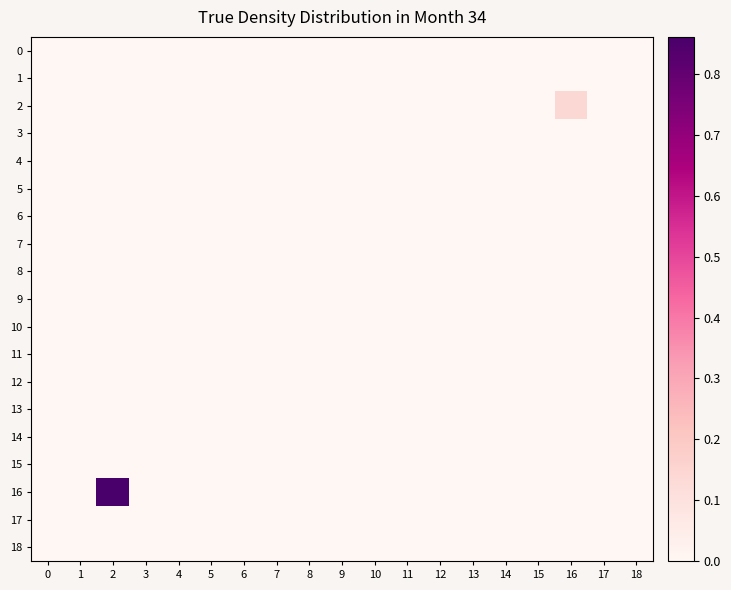

At which category is the sum across all series the highest?

2